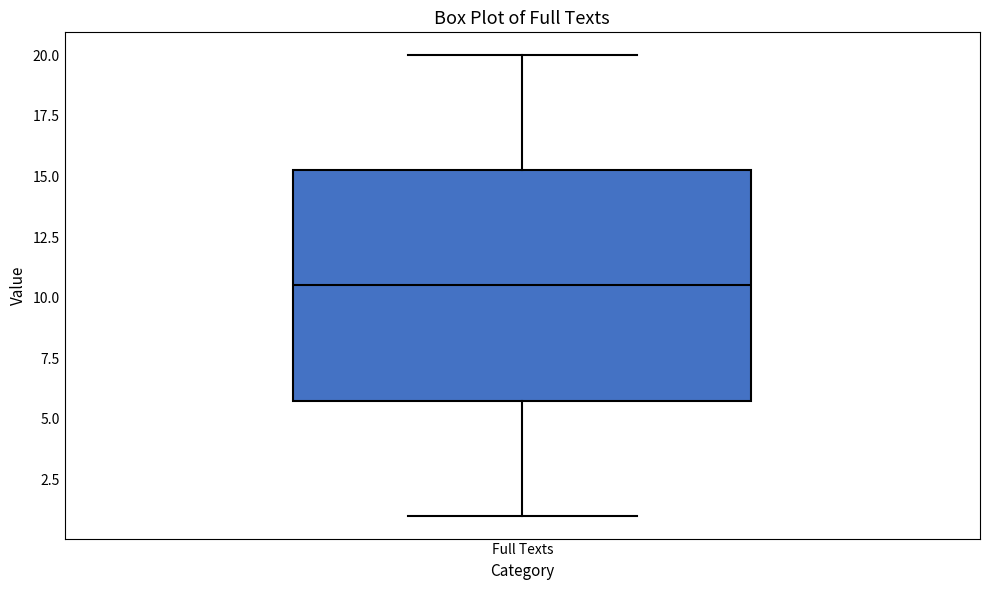

Where is the lower edge of the box for Full Texts on the y-axis? The values are not printed on the chart, so give them approximately, as read against the axis.

6.0